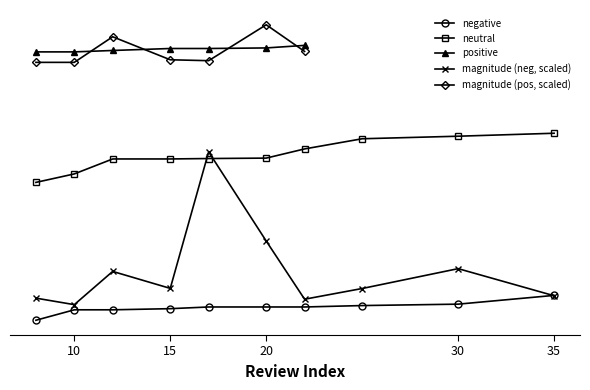

How many lines are shown in the chart?

5